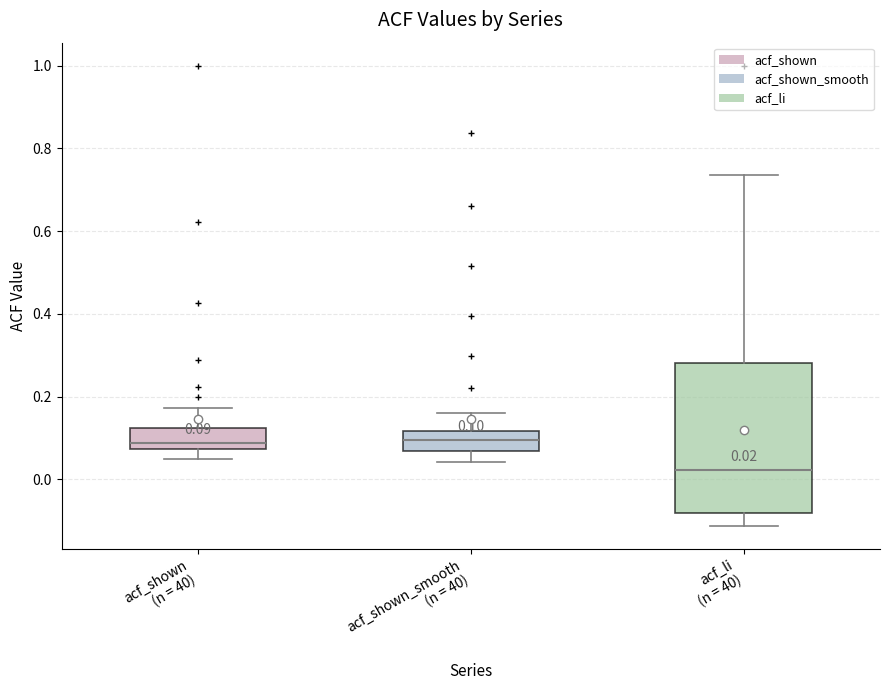

Comparing the boxes themselves (not the whiskers), which one is the tallest?

acf_li (n = 40)